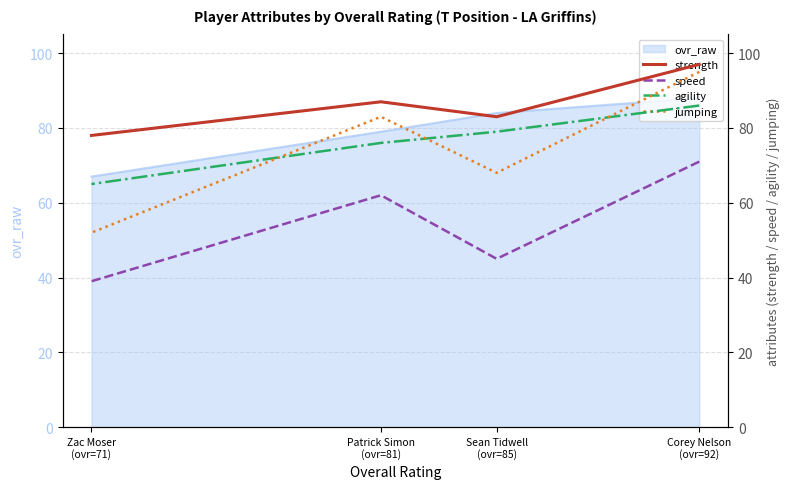

Does the chart display data point markers on the line(s)?

No